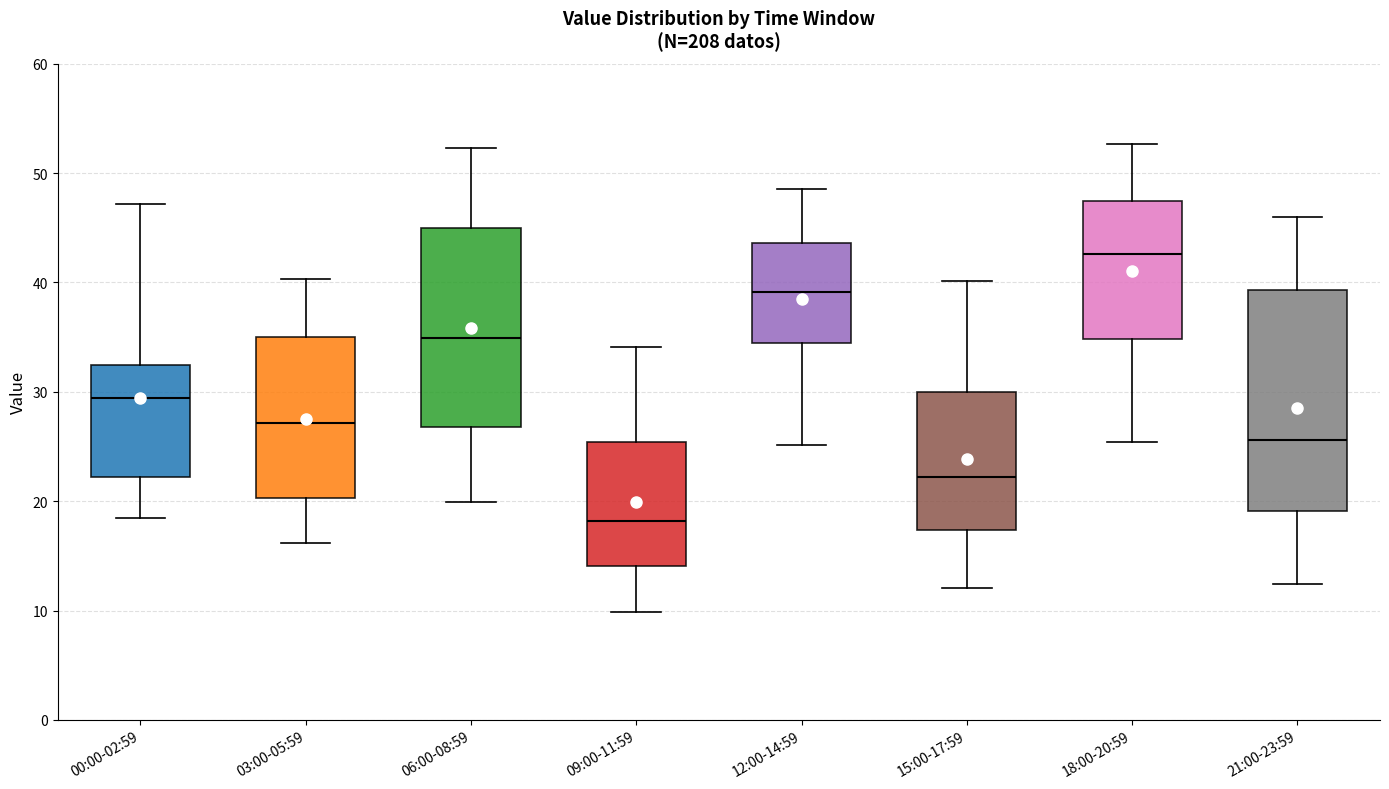

Which box has the highest median line?

18:00-20:59